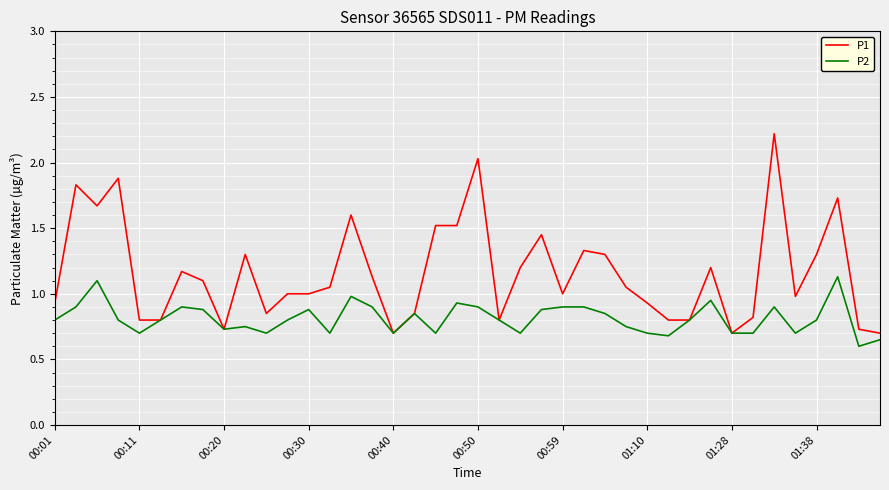

Rank the series by their average value, from lowest to highest.

P2, P1